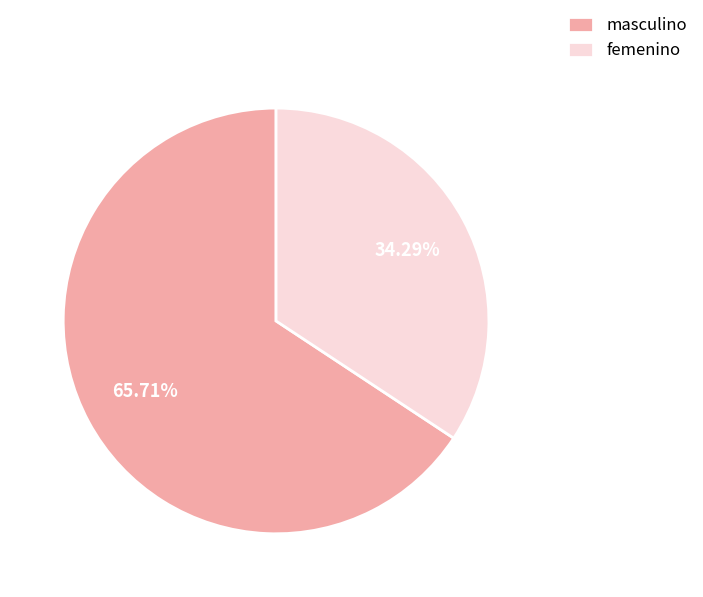

Does any single category account for the majority?

Yes